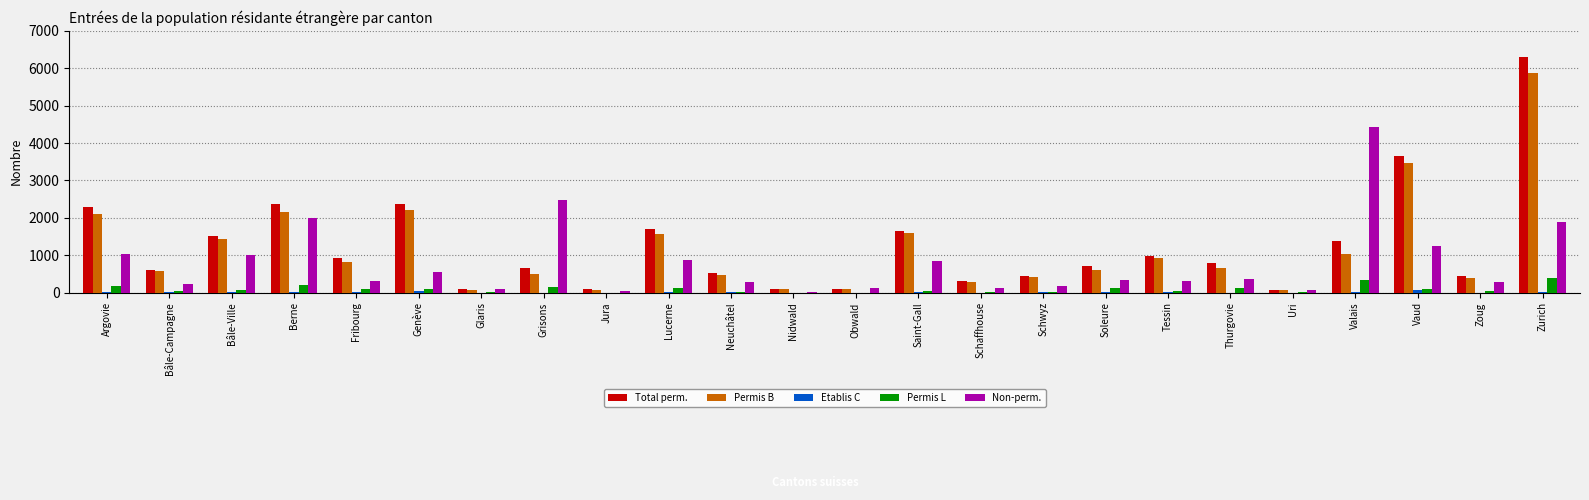

Does the chart contain stacked bars?

No